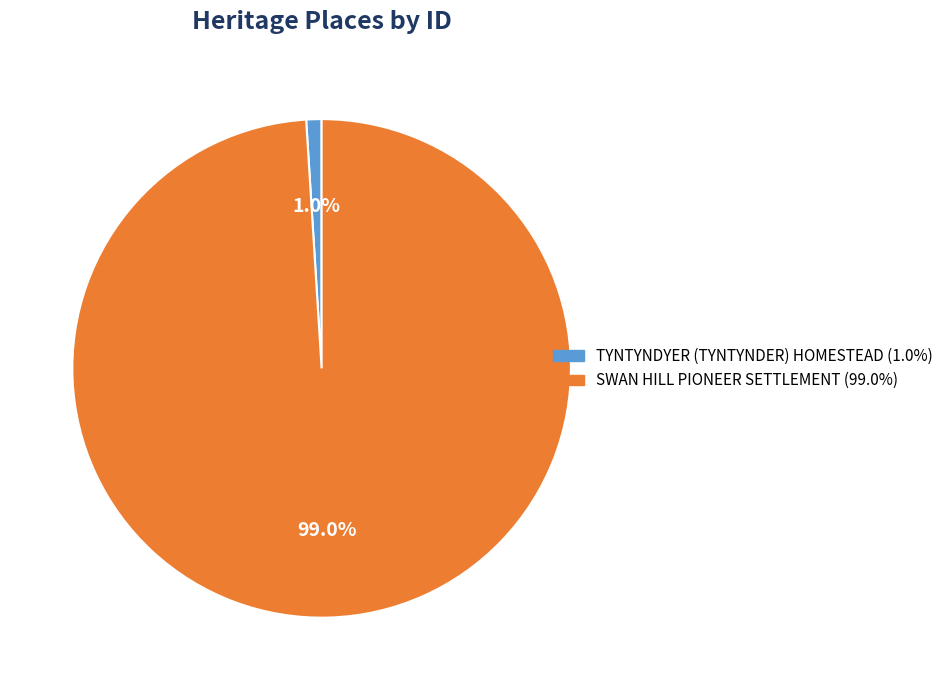

What portion of the pie excludes SWAN HILL PIONEER SETTLEMENT?

1.0%